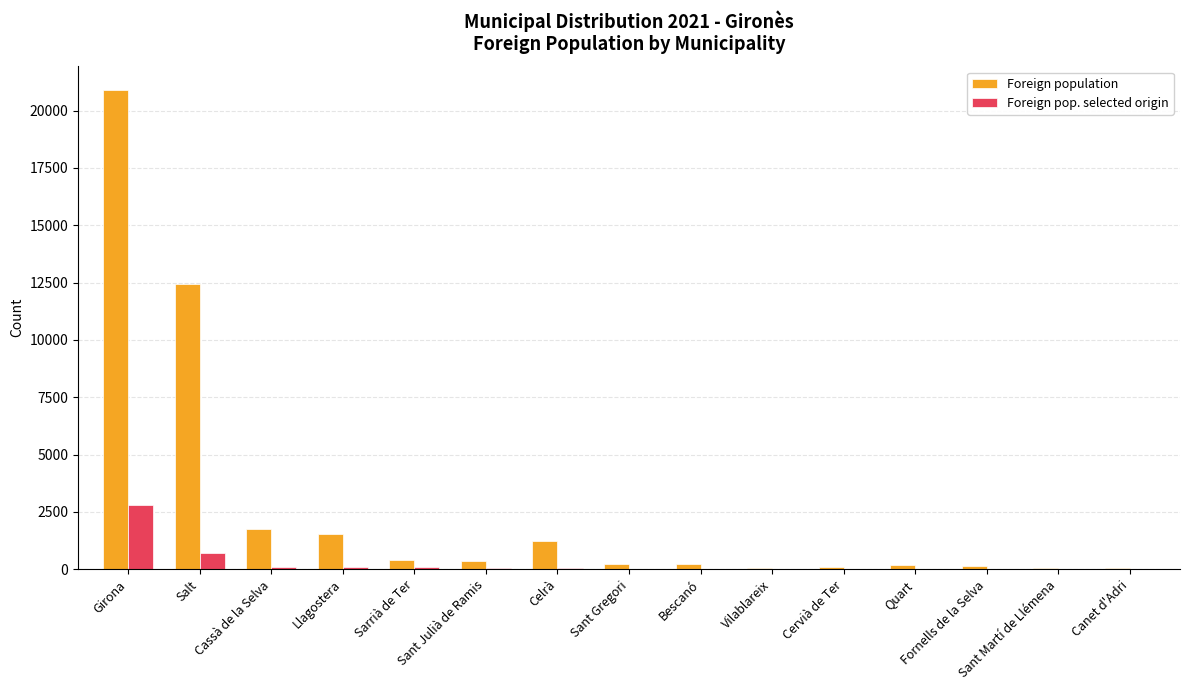

At which label does Foreign pop. selected origin reach its peak?

Girona